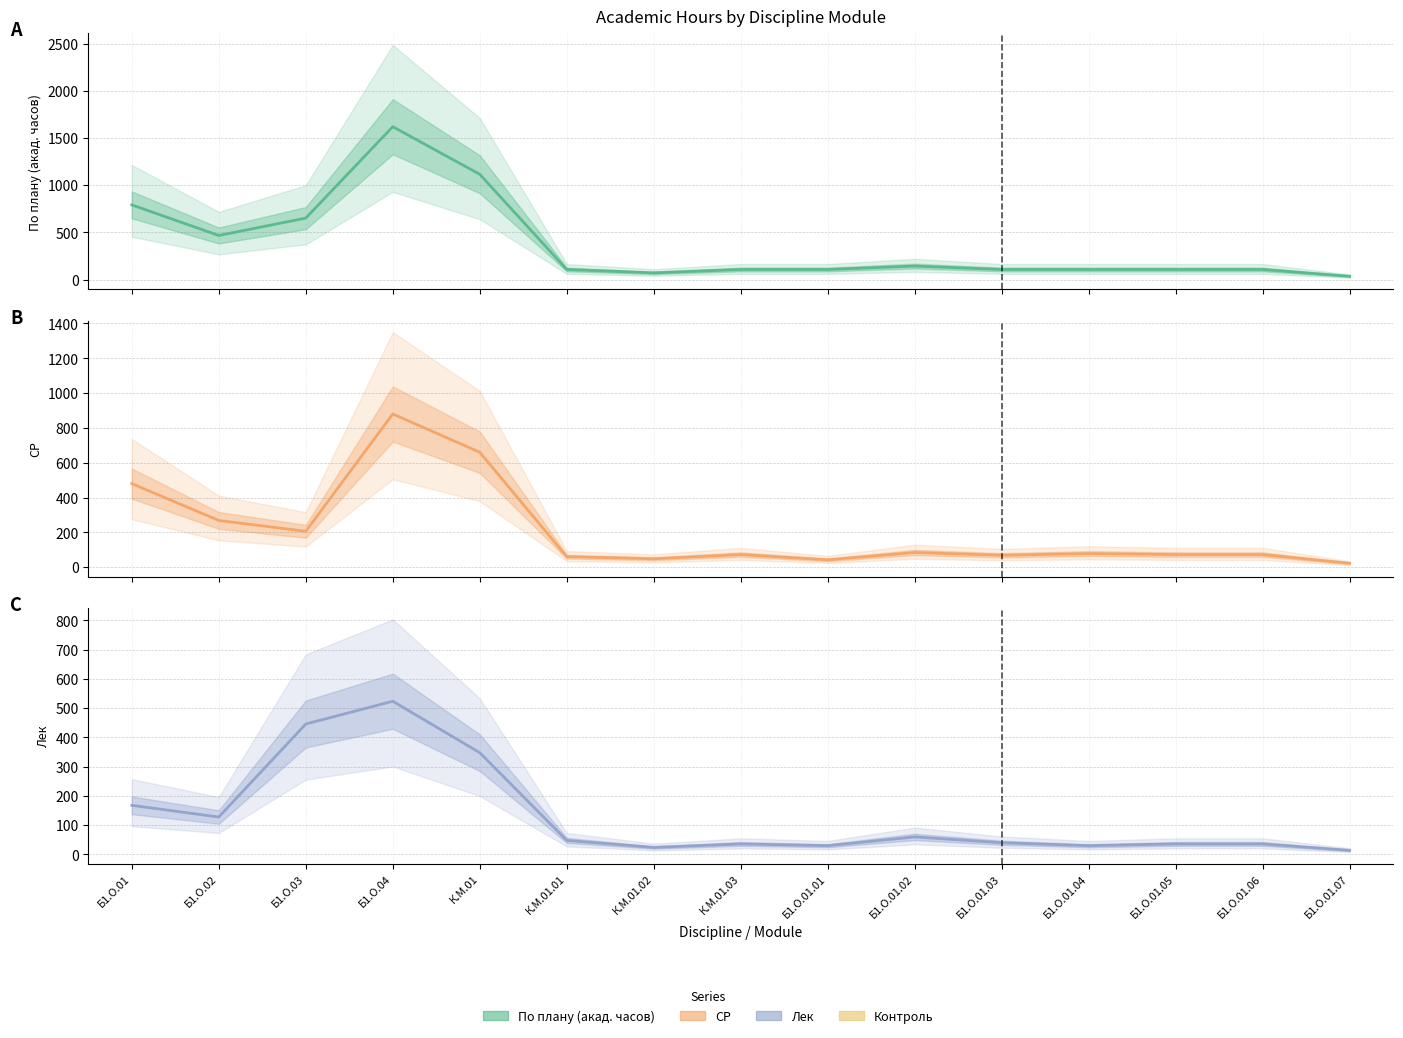

Rank the series at Б1.О.01 from highest to lowest value.

По плану (акад. часов), СР, Лек